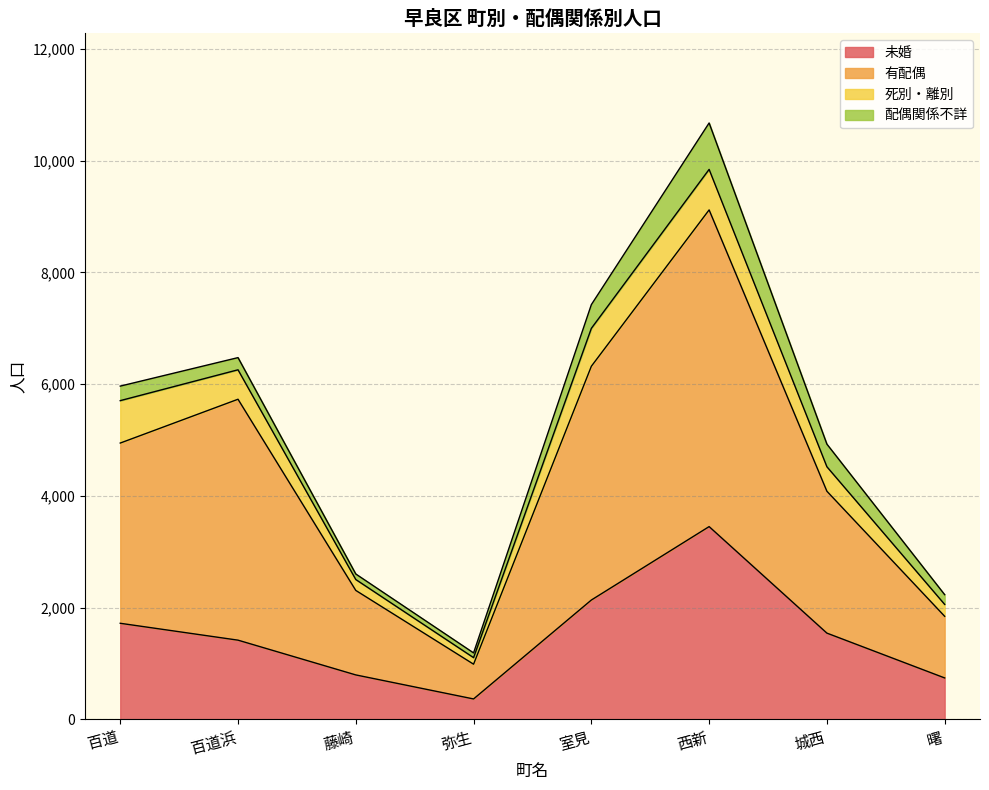

What is the sum of all 未婚 values?

12180